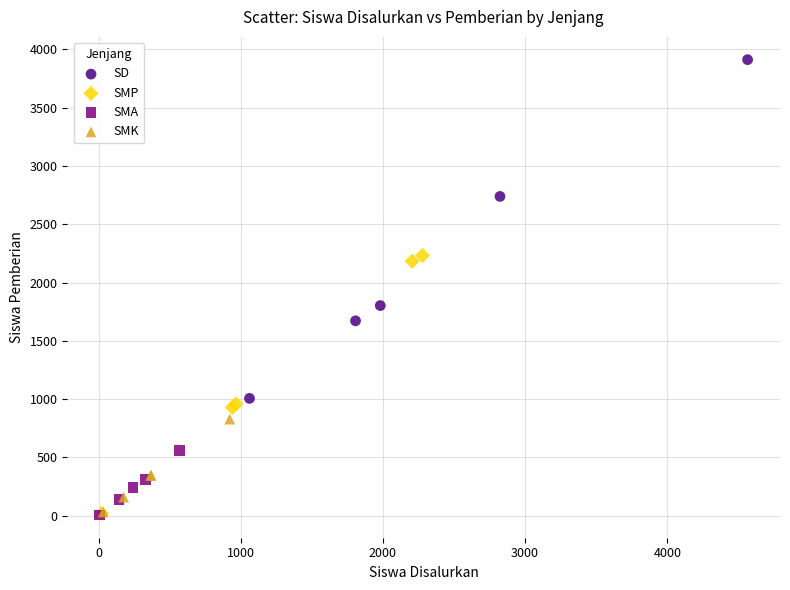

Which series contains the highest Y value?

SD